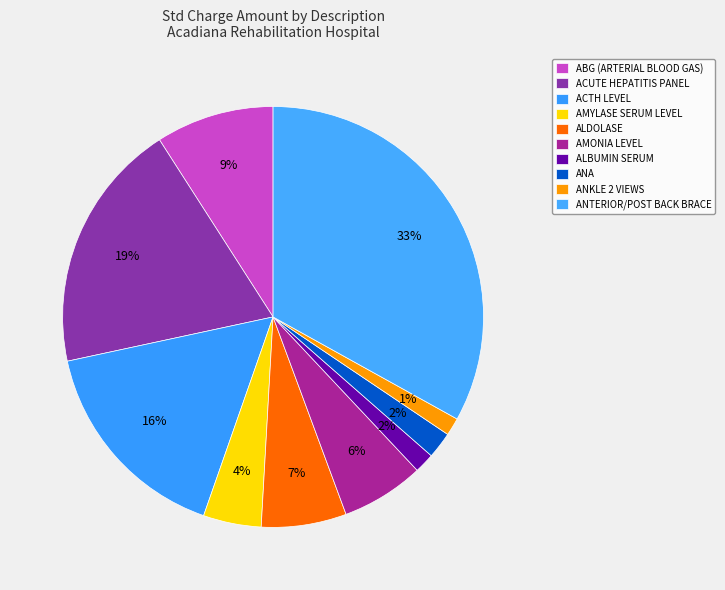

How many slices are in this pie chart?

10